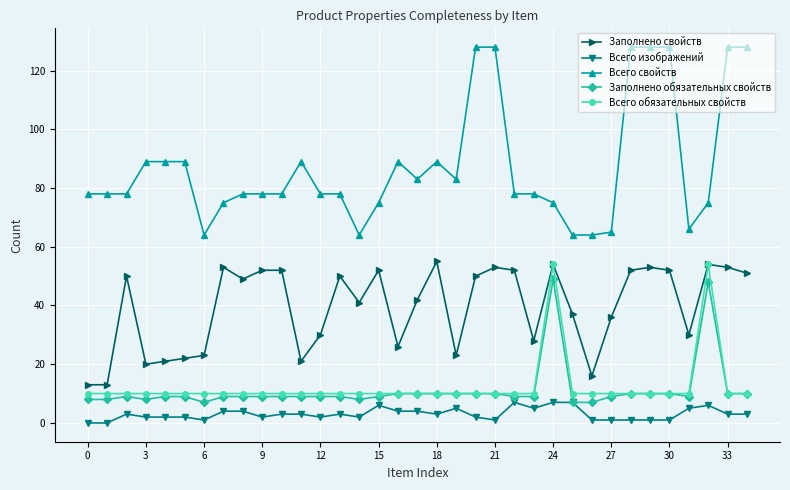

True or false: Заполнено обязательных свойств has more than 1 interior local peaks.

True